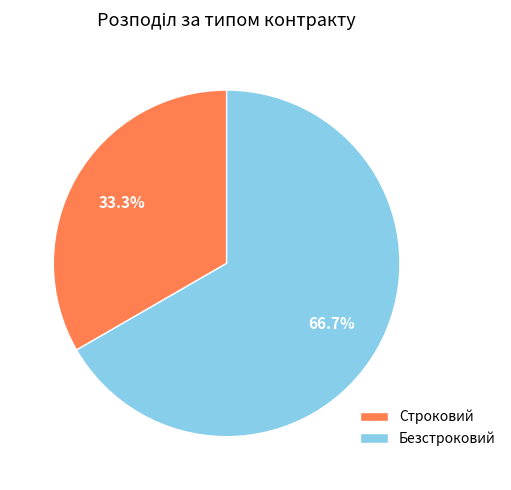

How much of the chart is everything except Безстроковий?

33.3%